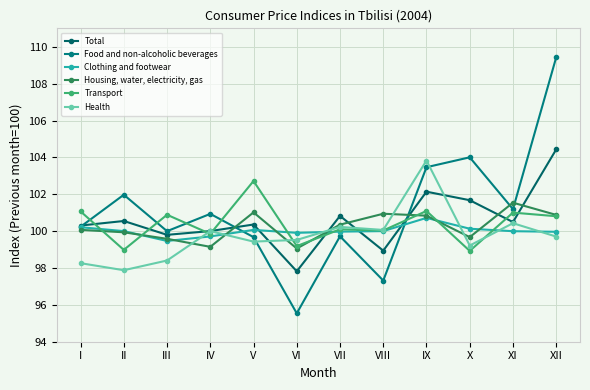

What is the total value across all series at X?

603.6